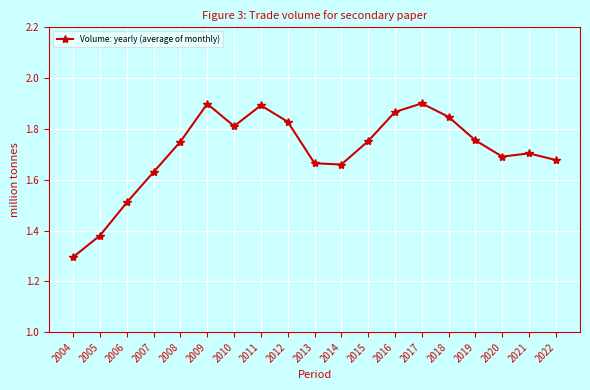

Is this an area chart (filled region under the line)?

No